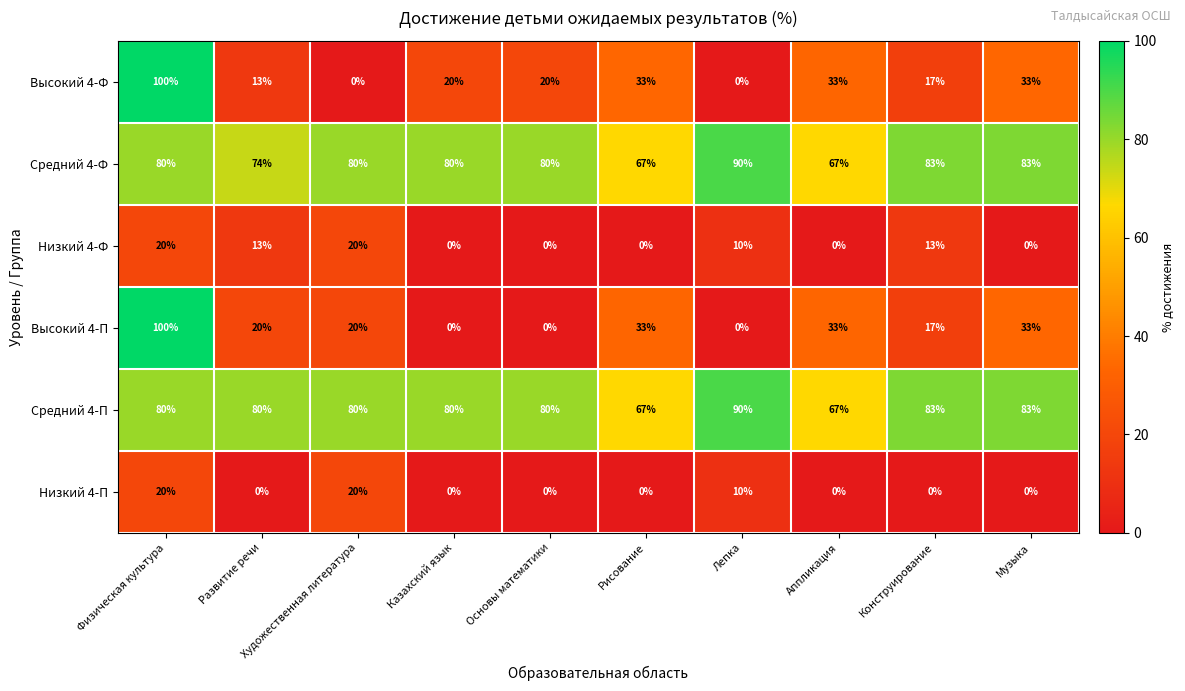

What is the maximum value shown in the chart?

100